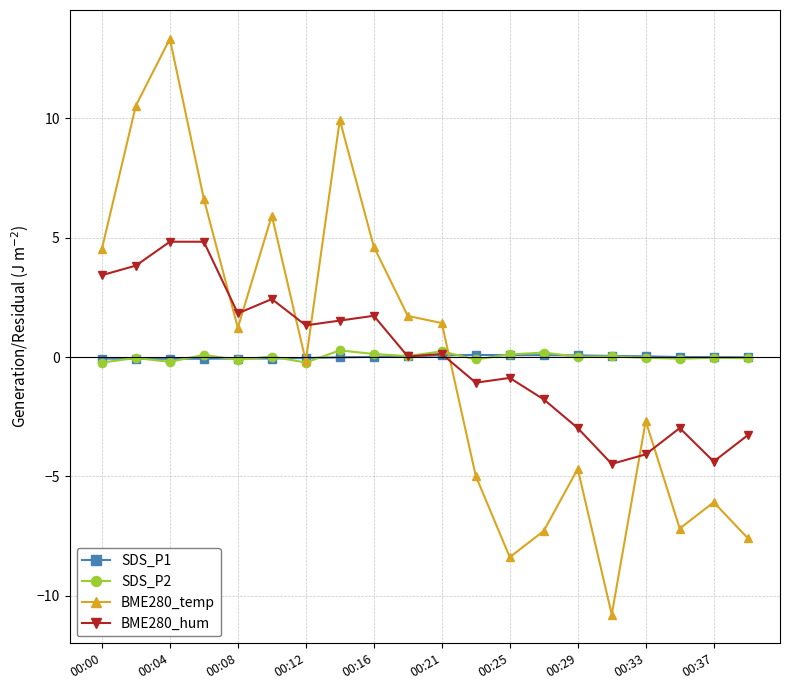

In SDS_P2, how many points are lower than both neighbors (excluding endpoints)?

7